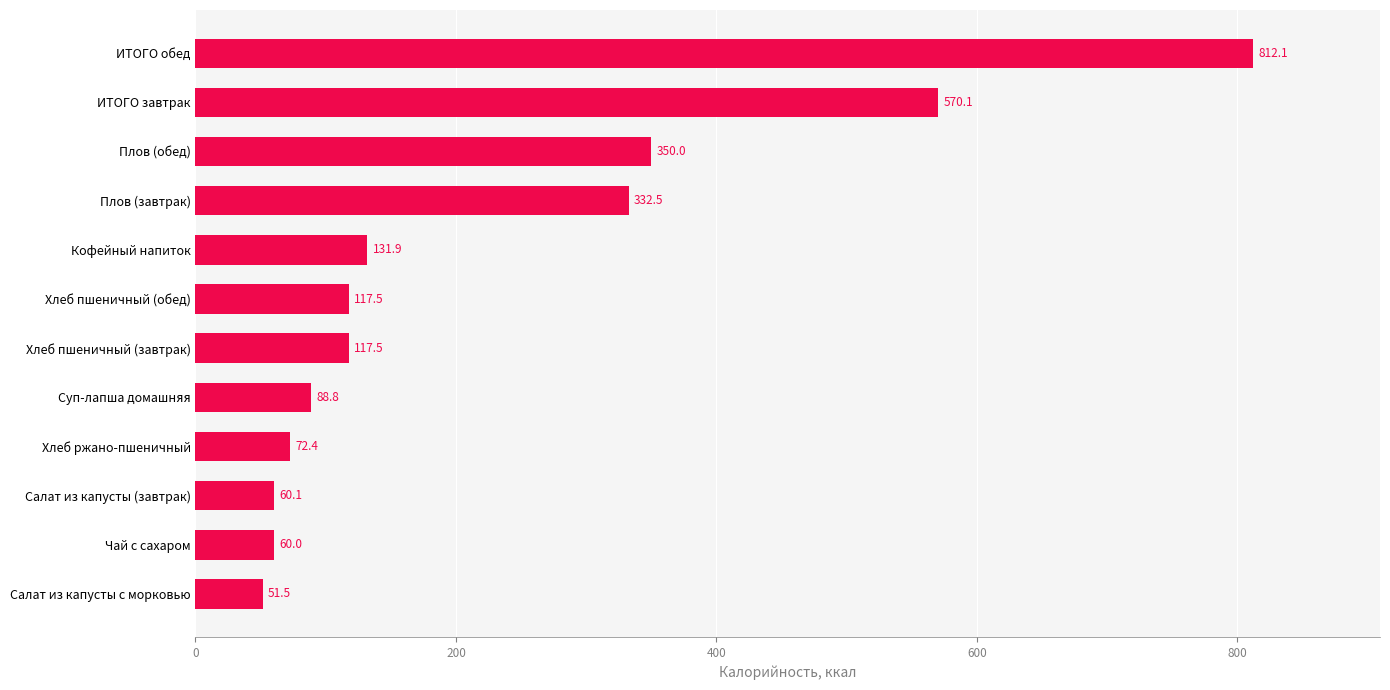

Reading bottom to top, what are all the values shown in this chart?

Салат из капусты с морковью=51.5	Чай с сахаром=60.0	Салат из капусты (завтрак)=60.1	Хлеб ржано-пшеничный=72.4	Суп-лапша домашняя=88.8	Хлеб пшеничный (завтрак)=117.5	Хлеб пшеничный (обед)=117.5	Кофейный напиток=131.9	Плов (завтрак)=332.5	Плов (обед)=350.0	ИТОГО завтрак=570.1	ИТОГО обед=812.1